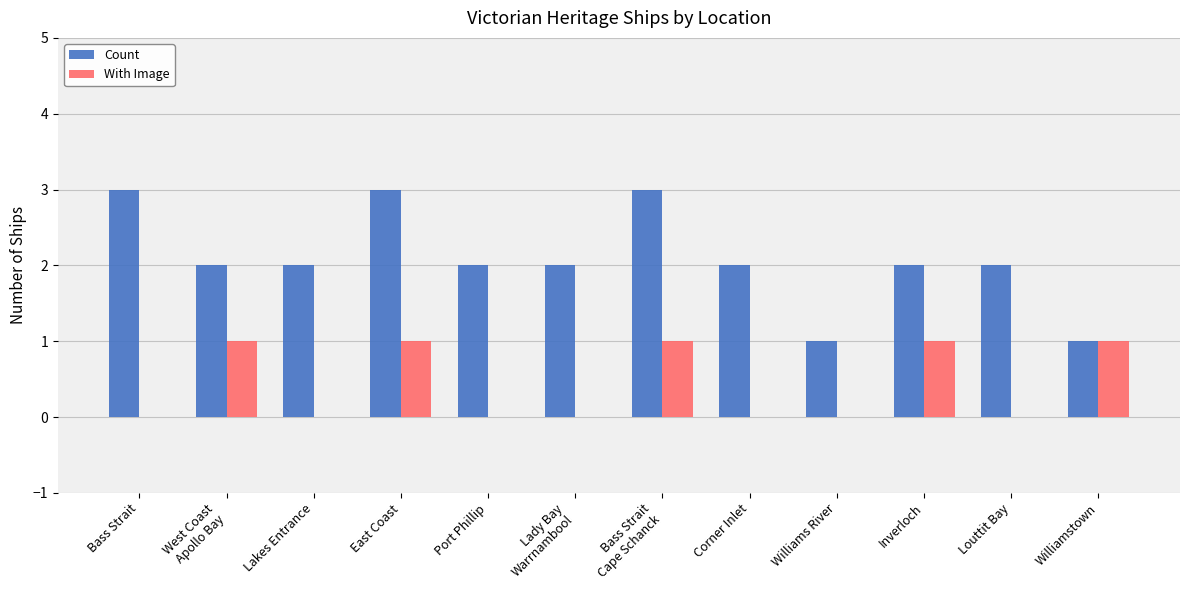

What are all the series names shown in the legend?

Count, With Image